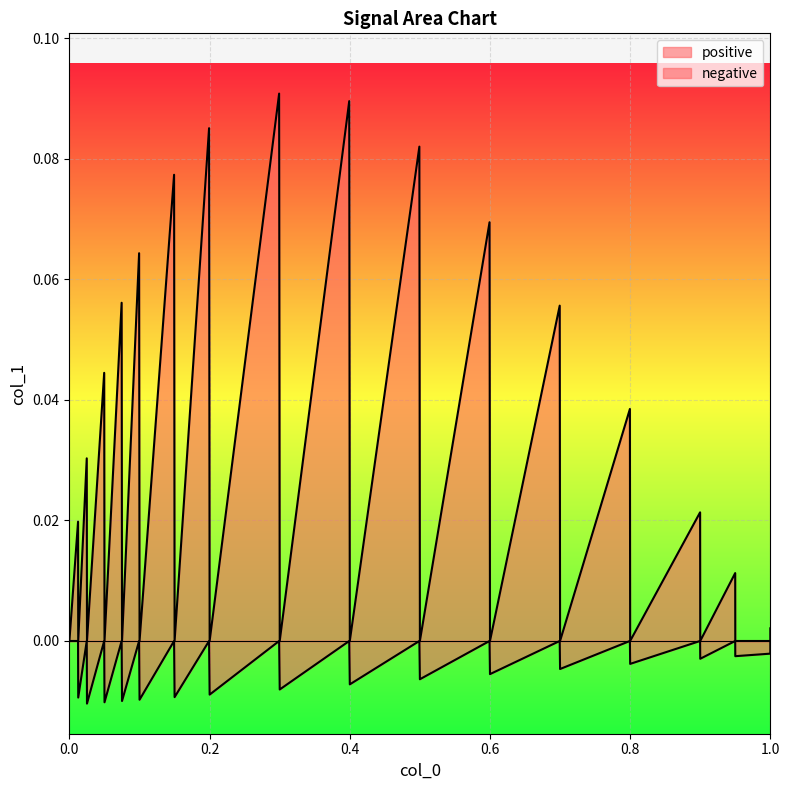

Reading left to right, extract all data points from this chart.

positive: 0.0	0.0	0.0	0.0	0.0	0.0	0.0	0.1	0.0	0.1	0.0	0.1	0.0	0.1	0.0	0.1	0.0	0.1	0.0	0.1	0.0	0.1	0.0	0.1	0.0	0.0	0.0	0.0	0.0	0.0	0.0	0.0	0.0
negative: 0.0	0.0	-0.0	0.0	-0.0	0.0	-0.0	0.0	-0.0	0.0	-0.0	0.0	-0.0	0.0	-0.0	0.0	-0.0	0.0	-0.0	0.0	-0.0	0.0	-0.0	0.0	-0.0	0.0	-0.0	0.0	-0.0	0.0	-0.0	-0.0	0.0